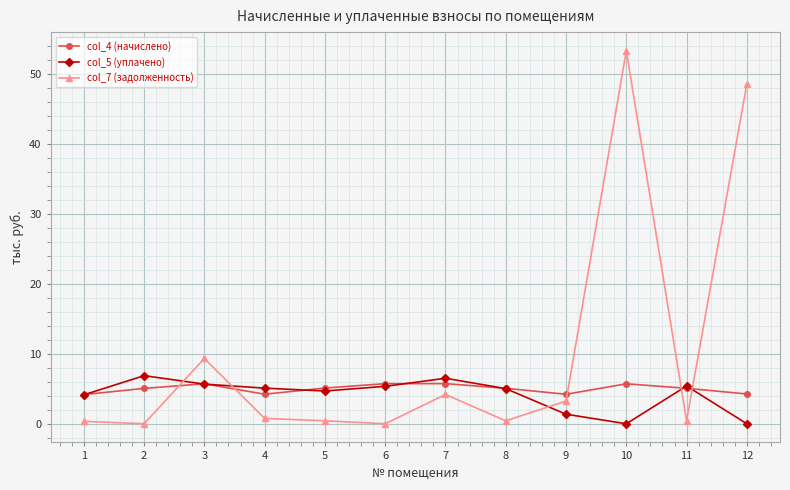

What is the value of the col_4 (начислено) point at the 4th from the left?

4.2